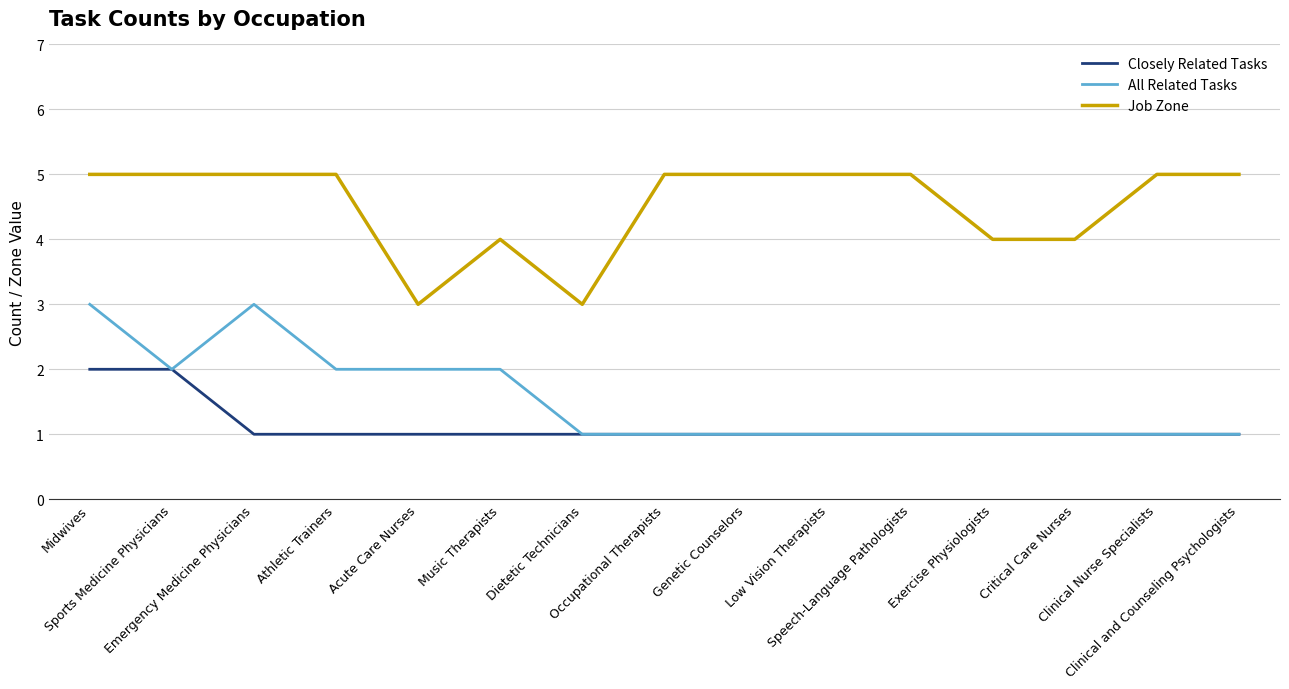

What is the spread (max minus min) of values at Sports Medicine Physicians?

3